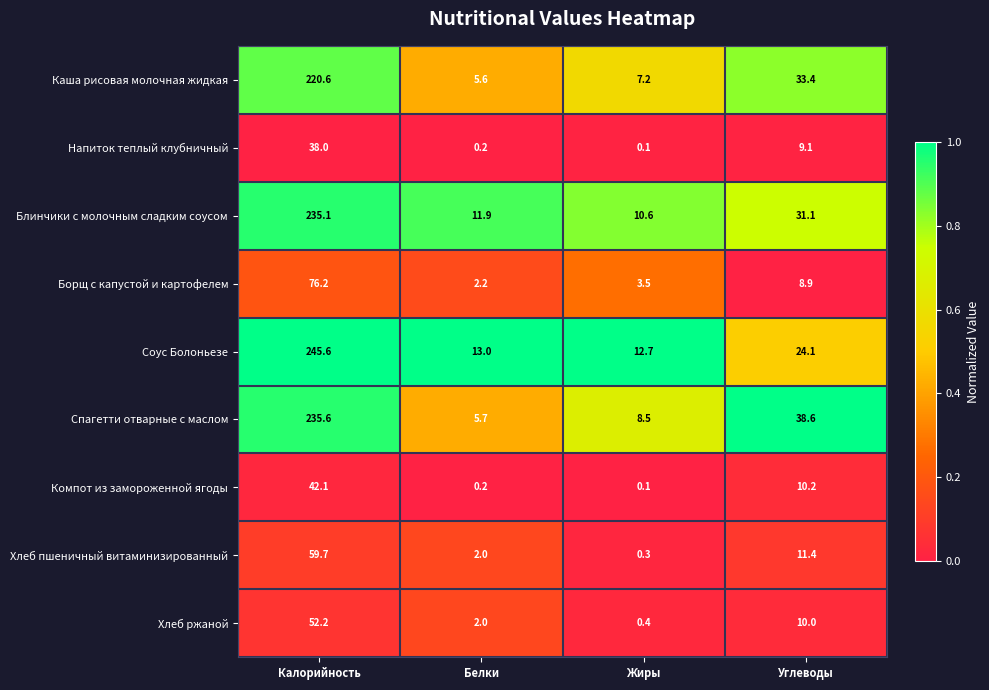

The Хлеб пшеничный витаминизированный series shows 82.6 at Калорийность. True or false?

False